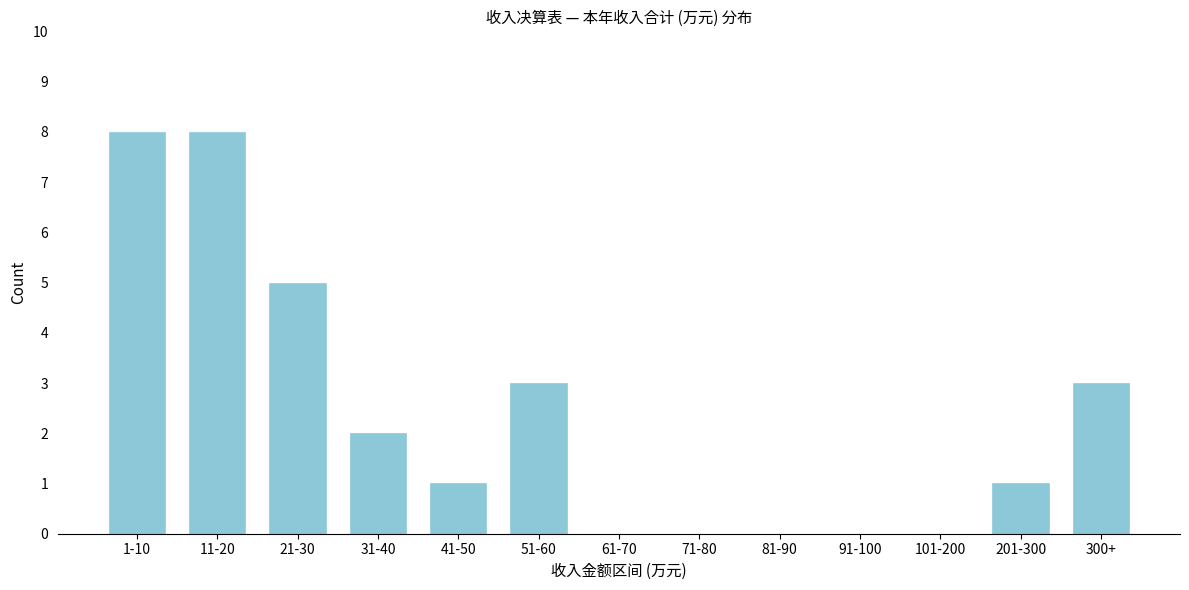

Reading left to right, extract all data points from this chart.

1-10=8	11-20=8	21-30=5	31-40=2	41-50=1	51-60=3	61-70=0	71-80=0	81-90=0	91-100=0	101-200=0	201-300=1	300+=3